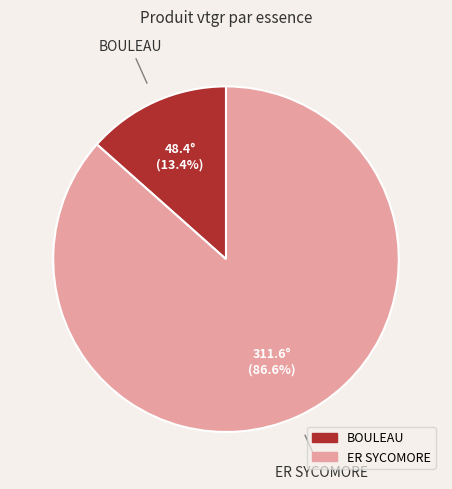

Rank the categories by value from lowest to highest.

BOULEAU, ER SYCOMORE